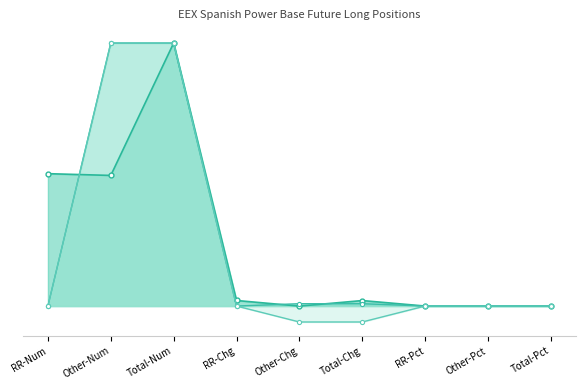

Where is the first local maximum for Commercial Undertakings Long?

Total-Num